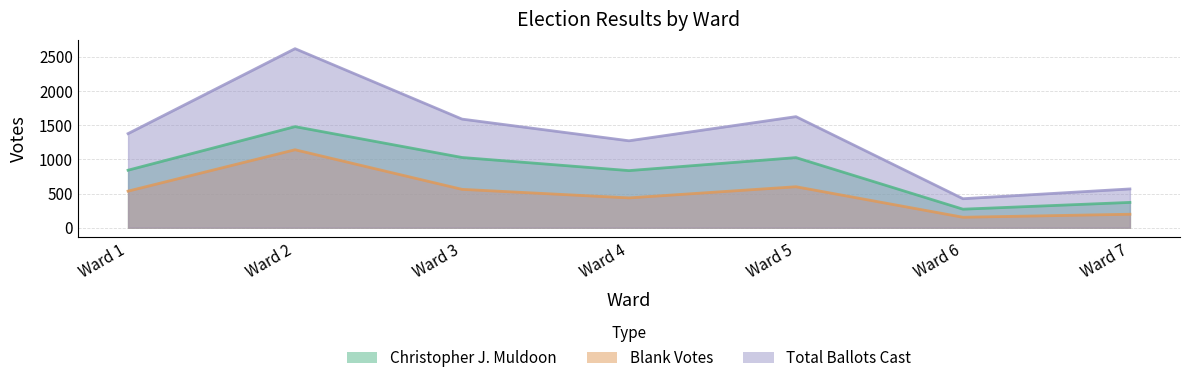

At which label does Total Ballots Cast first exceed 1376?

Ward 2